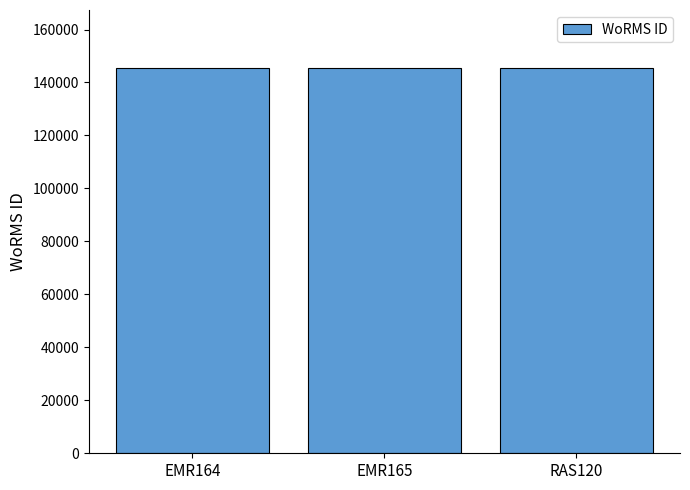

What is the minimum value shown in the chart?

145503